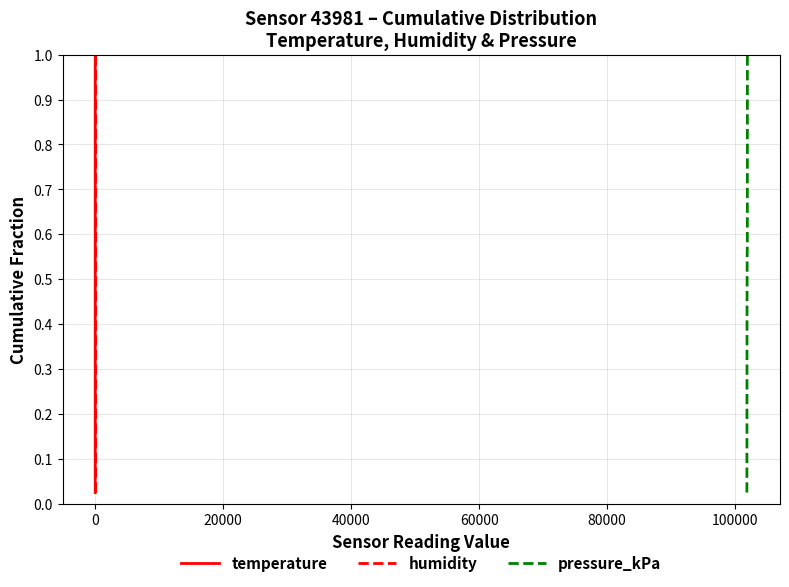

Reading left to right, transcribe all the data shown in this chart.

temperature: 0.0	0.1	0.1	0.1	0.1	0.1	0.2	0.2	0.2	0.2	0.3	0.3	0.3	0.3	0.4	0.4	0.4	0.5	0.5	0.5	0.5	0.6	0.6	0.6	0.6	0.7	0.7	0.7	0.7	0.8	0.8	0.8	0.8	0.8	0.9	0.9	0.9	0.9	1.0	1.0
humidity: 0.0	0.1	0.1	0.1	0.1	0.1	0.2	0.2	0.2	0.2	0.3	0.3	0.3	0.3	0.4	0.4	0.4	0.5	0.5	0.5	0.5	0.6	0.6	0.6	0.6	0.7	0.7	0.7	0.7	0.8	0.8	0.8	0.8	0.8	0.9	0.9	0.9	0.9	1.0	1.0
pressure_kPa: 0.0	0.1	0.1	0.1	0.1	0.1	0.2	0.2	0.2	0.2	0.3	0.3	0.3	0.3	0.4	0.4	0.4	0.5	0.5	0.5	0.5	0.6	0.6	0.6	0.6	0.7	0.7	0.7	0.7	0.8	0.8	0.8	0.8	0.8	0.9	0.9	0.9	0.9	1.0	1.0